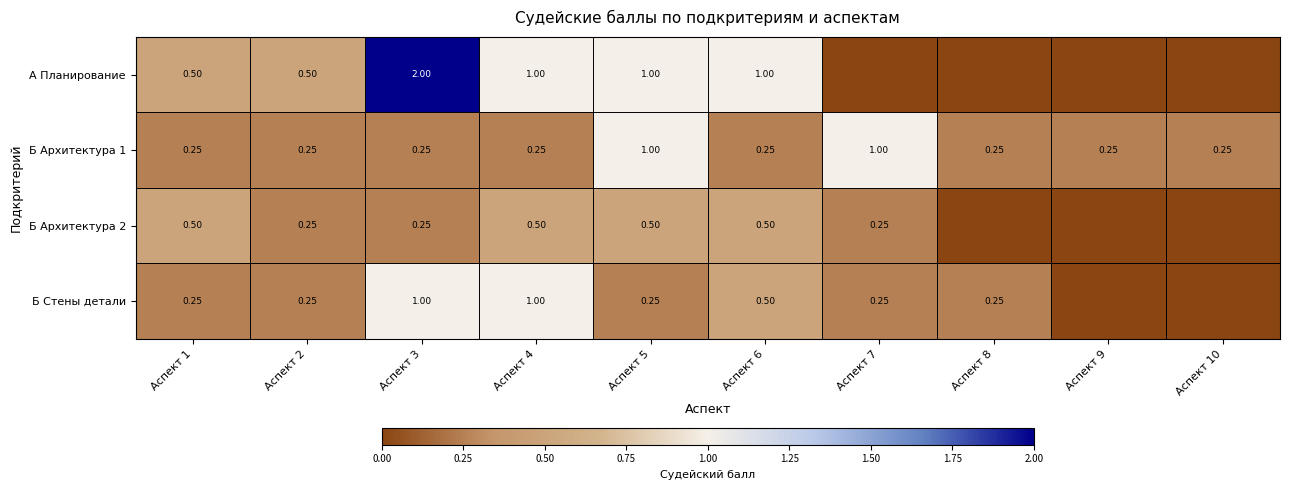

Is the value of Б Архитектура 1 at Аспект 2 greater than the value of А Планирование at Аспект 6?

No